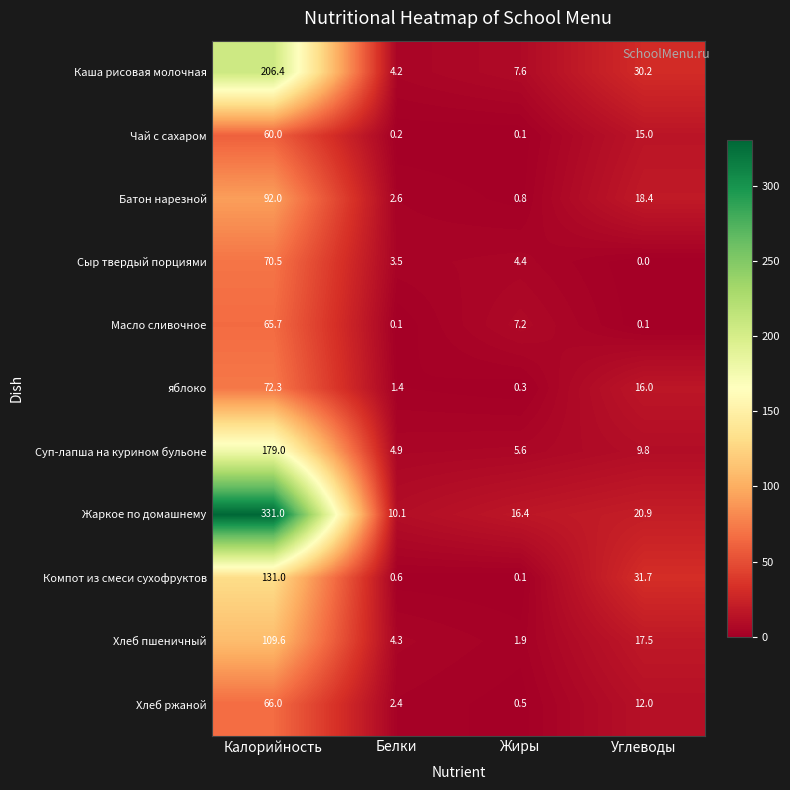

How many categories are shown in the chart?

4